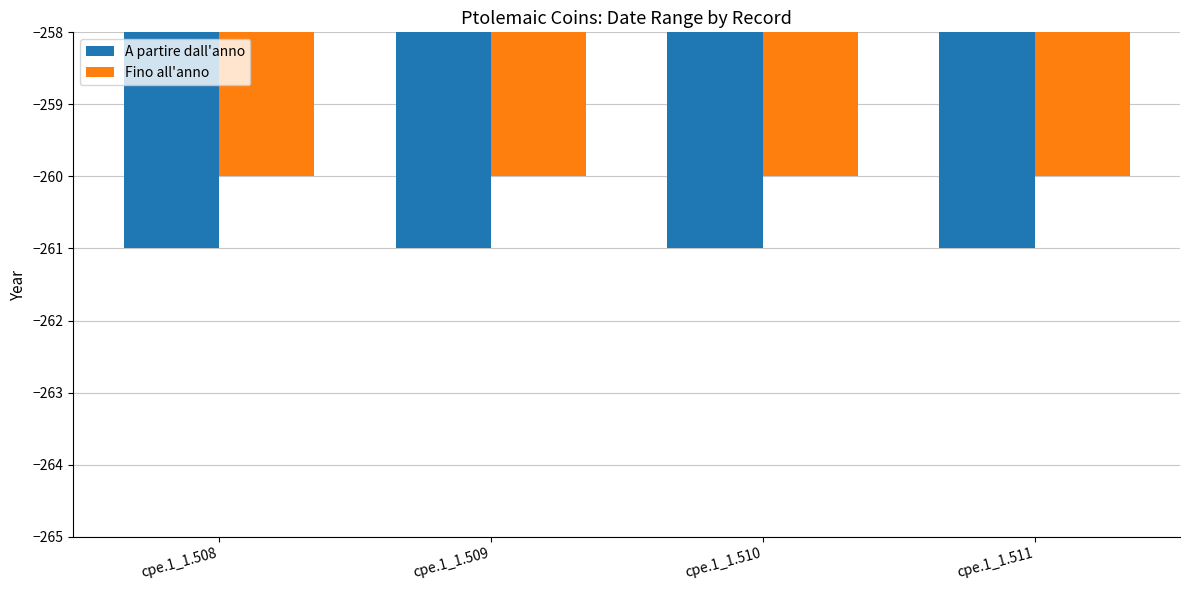

Count the number of data series in this chart.

2